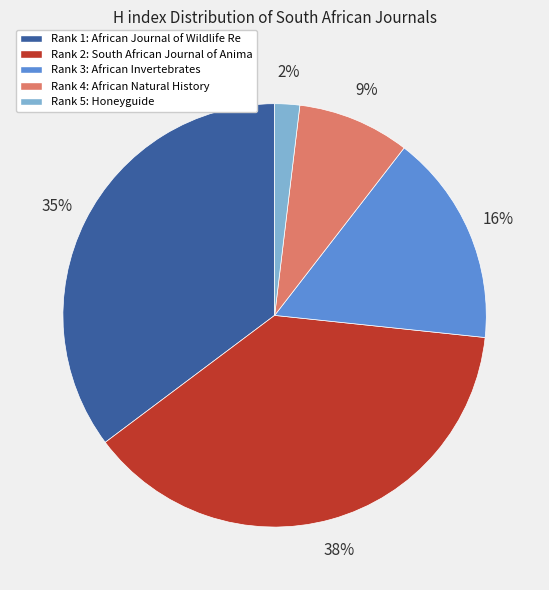

Does any single category account for the majority?

No